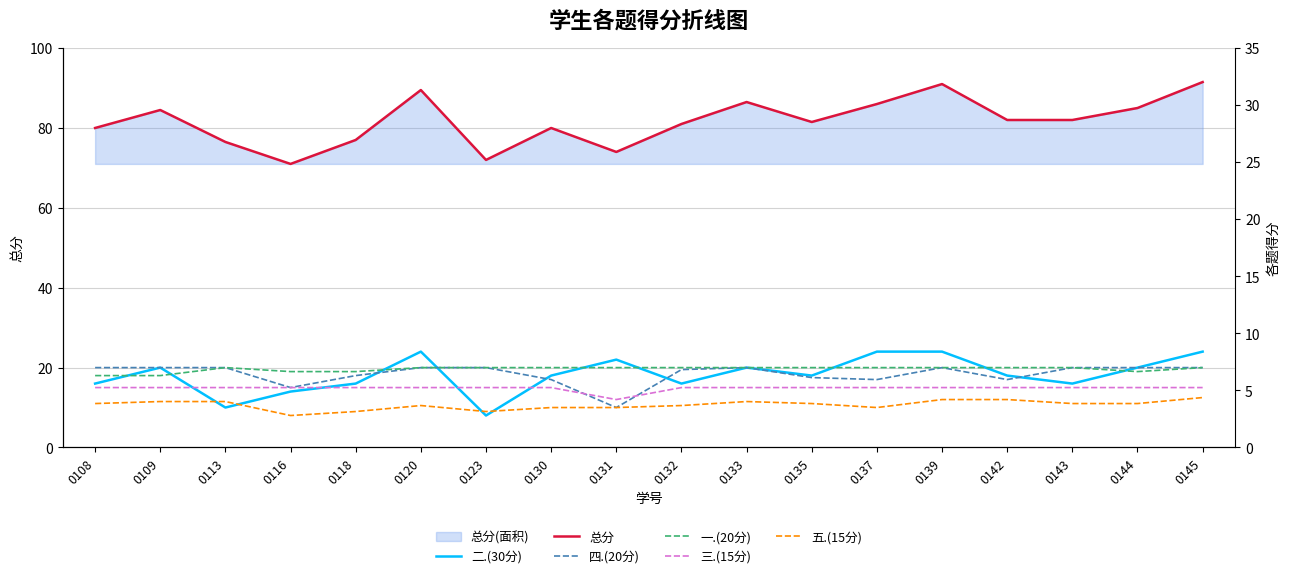

What is the sum of the 一.(20分) values at 0144 and 0116?

38.0